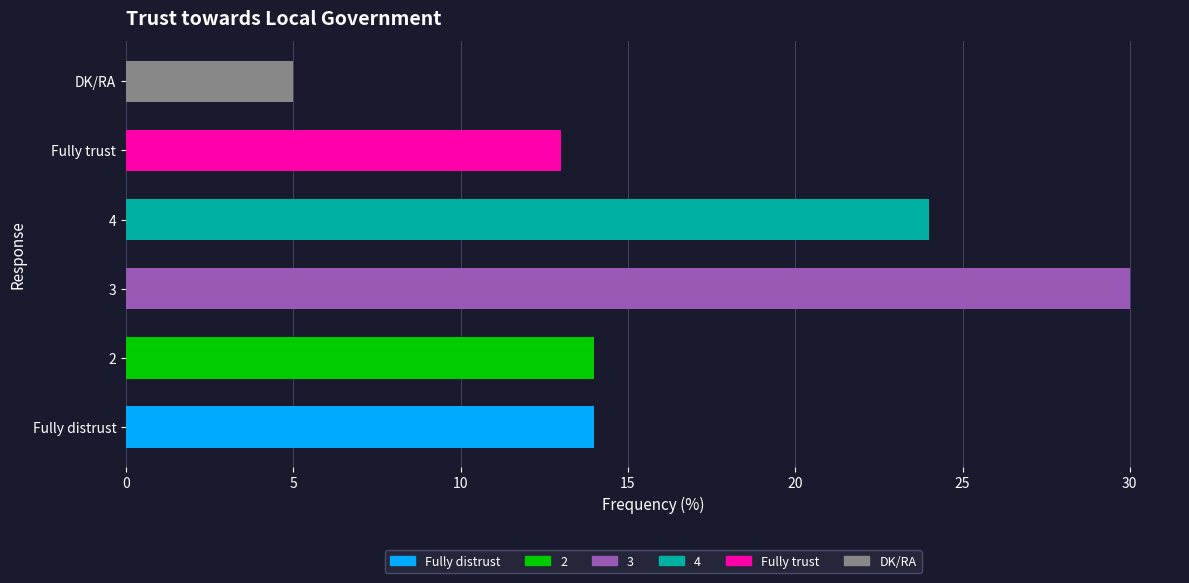

The value at DK/RA is 5. True or false?

True